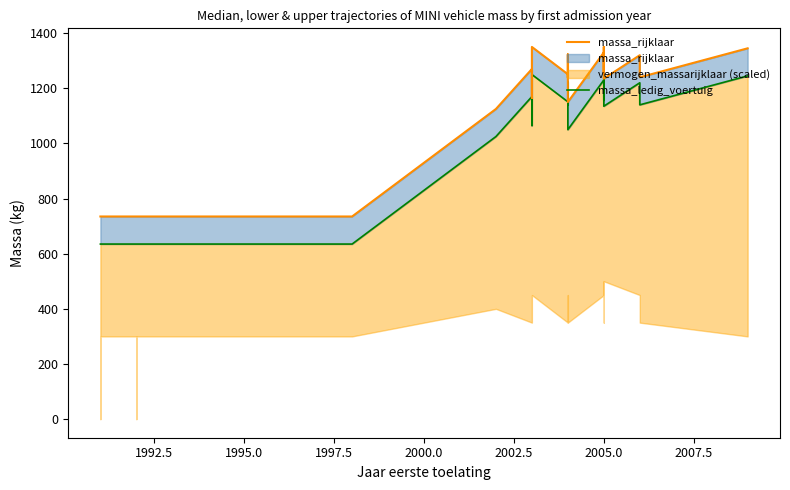

What is the greatest value displayed?

1350